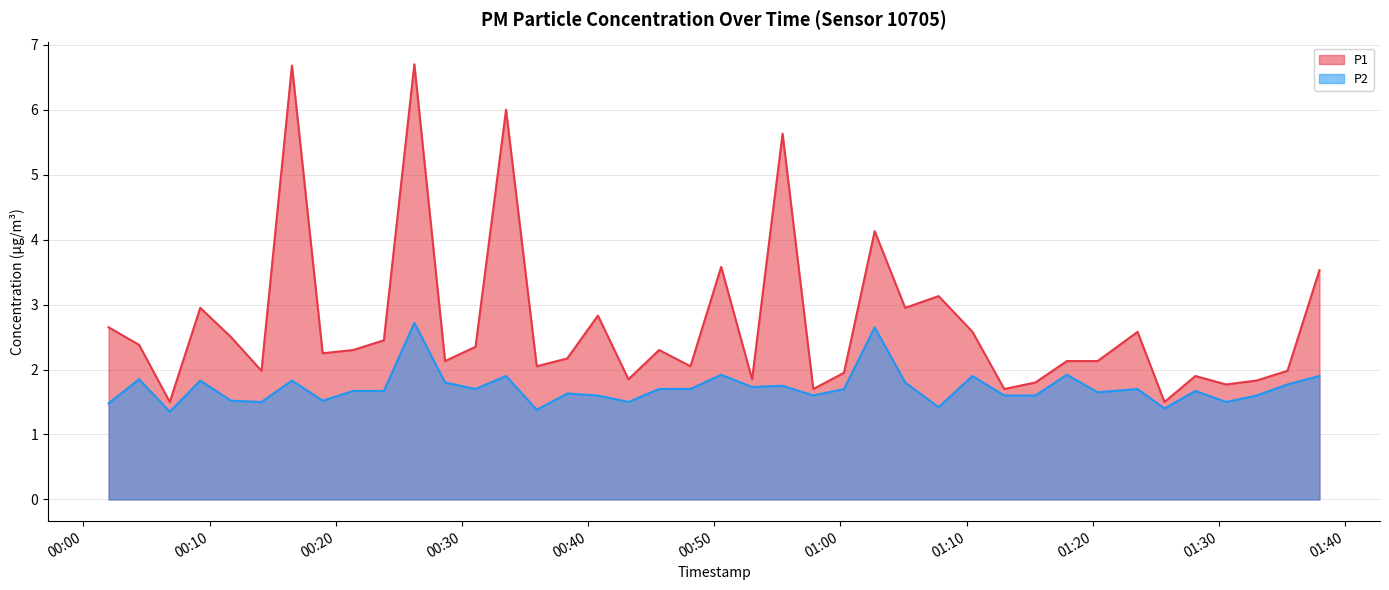

Reading left to right, extract all data points from this chart.

P1: 2023-08-08T00:02:00=2.6	2023-08-08T00:04:25=2.4	2023-08-08T00:06:51=1.5	2023-08-08T00:09:16=3.0	2023-08-08T00:11:42=2.5	2023-08-08T00:14:07=2.0	2023-08-08T00:16:32=6.7	2023-08-08T00:18:58=2.2	2023-08-08T00:21:23=2.3	2023-08-08T00:23:49=2.5	2023-08-08T00:26:14=6.7	2023-08-08T00:28:40=2.1	2023-08-08T00:31:05=2.4	2023-08-08T00:33:30=6.0	2023-08-08T00:35:56=2.0	2023-08-08T00:38:21=2.2	2023-08-08T00:40:47=2.8	2023-08-08T00:43:12=1.9	2023-08-08T00:45:38=2.3	2023-08-08T00:48:07=2.0	2023-08-08T00:50:33=3.6	2023-08-08T00:53:00=1.9	2023-08-08T00:55:25=5.6	2023-08-08T00:57:51=1.7	2023-08-08T01:00:17=1.9	2023-08-08T01:02:43=4.1	2023-08-08T01:05:08=3.0	2023-08-08T01:07:47=3.1	2023-08-08T01:10:28=2.6	2023-08-08T01:12:59=1.7	2023-08-08T01:15:27=1.8	2023-08-08T01:17:57=2.1	2023-08-08T01:20:23=2.1	2023-08-08T01:23:33=2.6	2023-08-08T01:25:41=1.5	2023-08-08T01:28:08=1.9	2023-08-08T01:30:34=1.8	2023-08-08T01:32:59=1.8	2023-08-08T01:35:26=2.0	2023-08-08T01:37:58=3.5
P2: 2023-08-08T00:02:00=1.5	2023-08-08T00:04:25=1.9	2023-08-08T00:06:51=1.4	2023-08-08T00:09:16=1.8	2023-08-08T00:11:42=1.5	2023-08-08T00:14:07=1.5	2023-08-08T00:16:32=1.8	2023-08-08T00:18:58=1.5	2023-08-08T00:21:23=1.7	2023-08-08T00:23:49=1.7	2023-08-08T00:26:14=2.7	2023-08-08T00:28:40=1.8	2023-08-08T00:31:05=1.7	2023-08-08T00:33:30=1.9	2023-08-08T00:35:56=1.4	2023-08-08T00:38:21=1.6	2023-08-08T00:40:47=1.6	2023-08-08T00:43:12=1.5	2023-08-08T00:45:38=1.7	2023-08-08T00:48:07=1.7	2023-08-08T00:50:33=1.9	2023-08-08T00:53:00=1.7	2023-08-08T00:55:25=1.8	2023-08-08T00:57:51=1.6	2023-08-08T01:00:17=1.7	2023-08-08T01:02:43=2.6	2023-08-08T01:05:08=1.8	2023-08-08T01:07:47=1.4	2023-08-08T01:10:28=1.9	2023-08-08T01:12:59=1.6	2023-08-08T01:15:27=1.6	2023-08-08T01:17:57=1.9	2023-08-08T01:20:23=1.6	2023-08-08T01:23:33=1.7	2023-08-08T01:25:41=1.4	2023-08-08T01:28:08=1.7	2023-08-08T01:30:34=1.5	2023-08-08T01:32:59=1.6	2023-08-08T01:35:26=1.8	2023-08-08T01:37:58=1.9